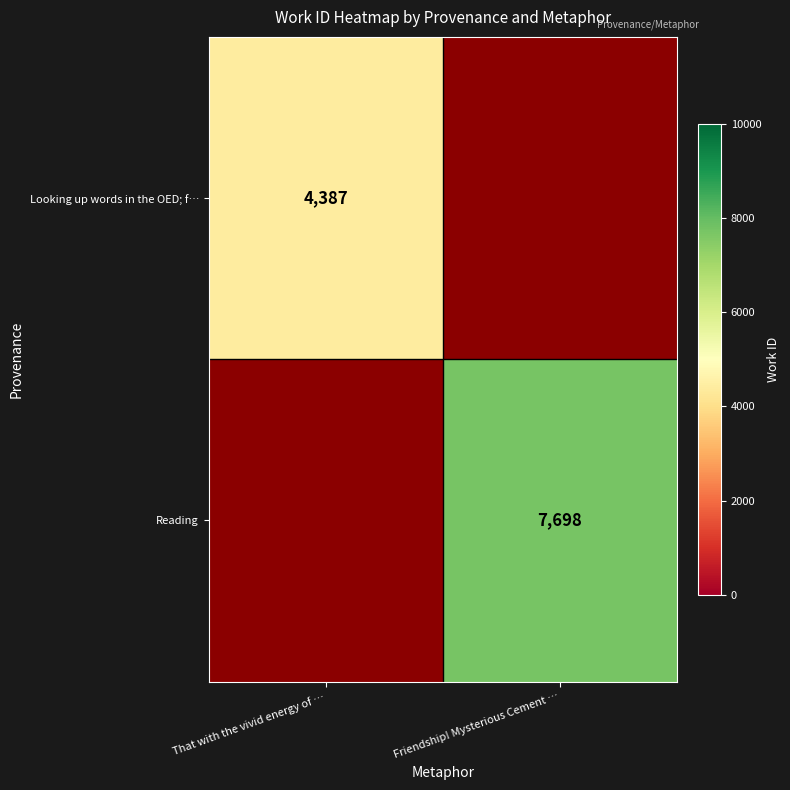

Is the value of Reading at Friendship! Mysterious Cement … greater than the value of Looking up words in the OED; f… at That with the vivid energy of …?

Yes